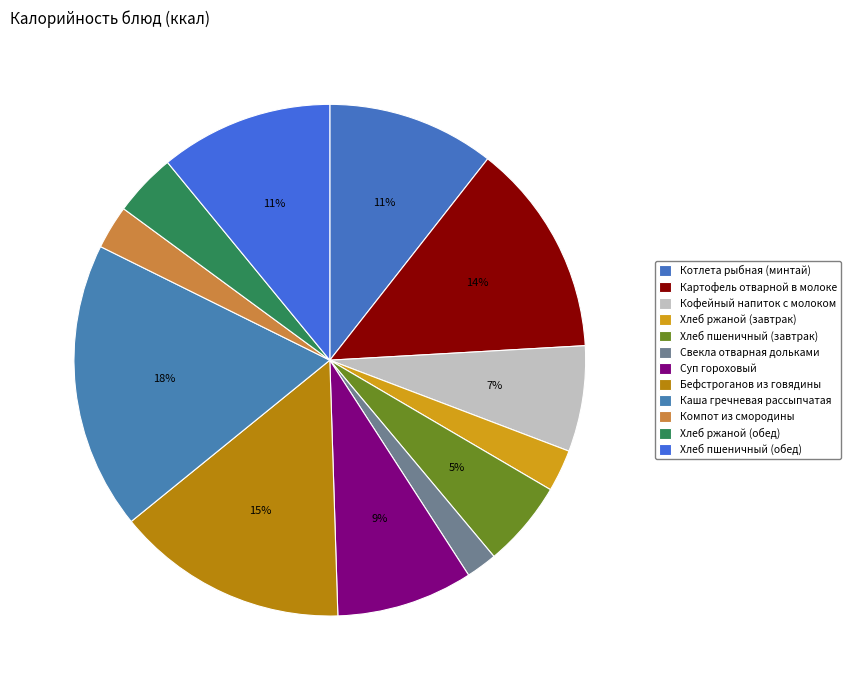

How many segments does this pie chart have?

12